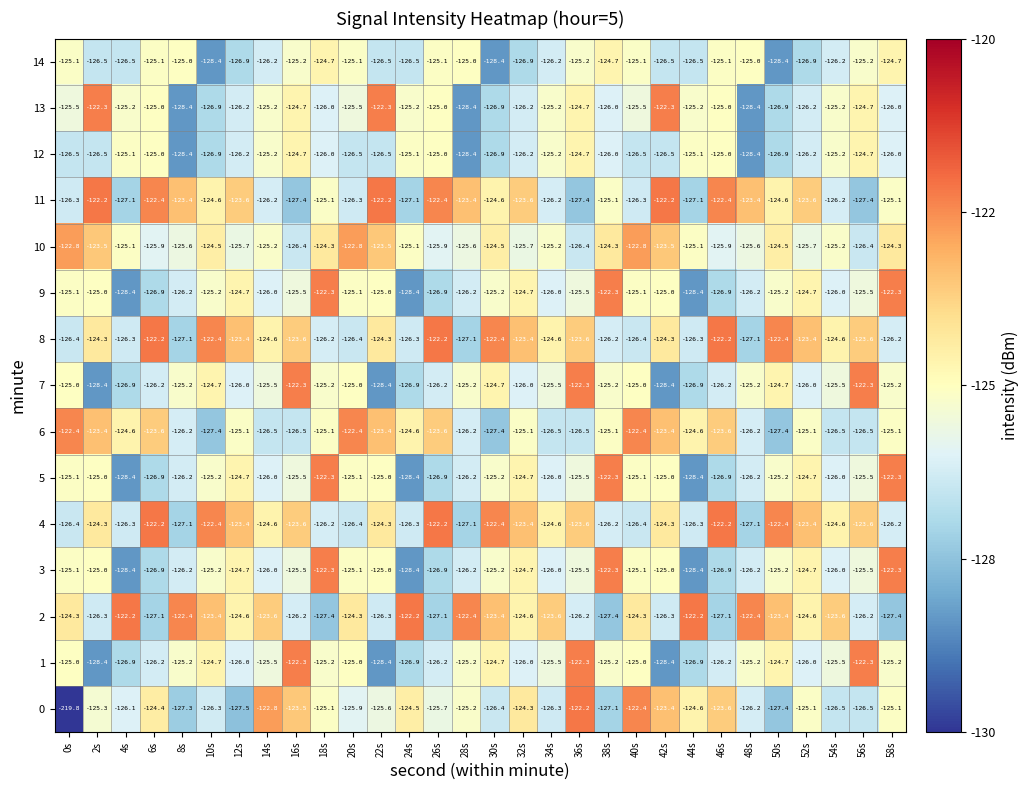

What is the sum of all 0 values?

-3852.1